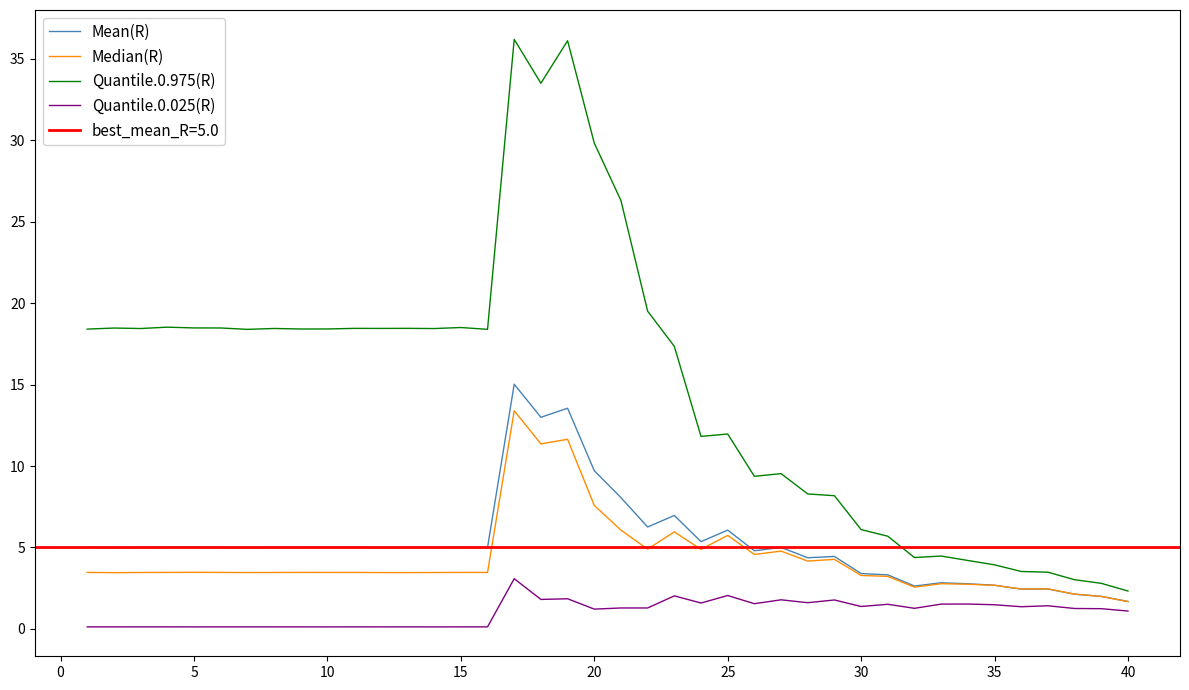

What is the smallest value displayed?

0.1